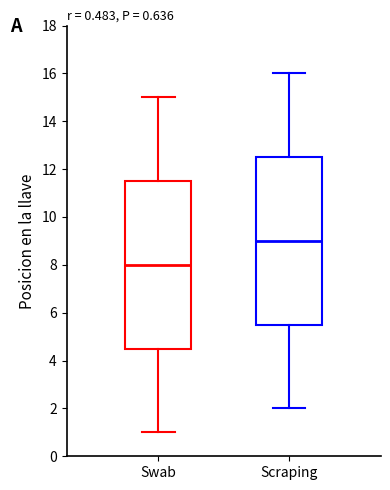

Which box has the lowest median line?

Swab